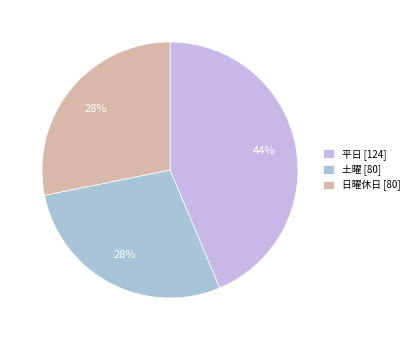

Count the number of slices in the pie.

3